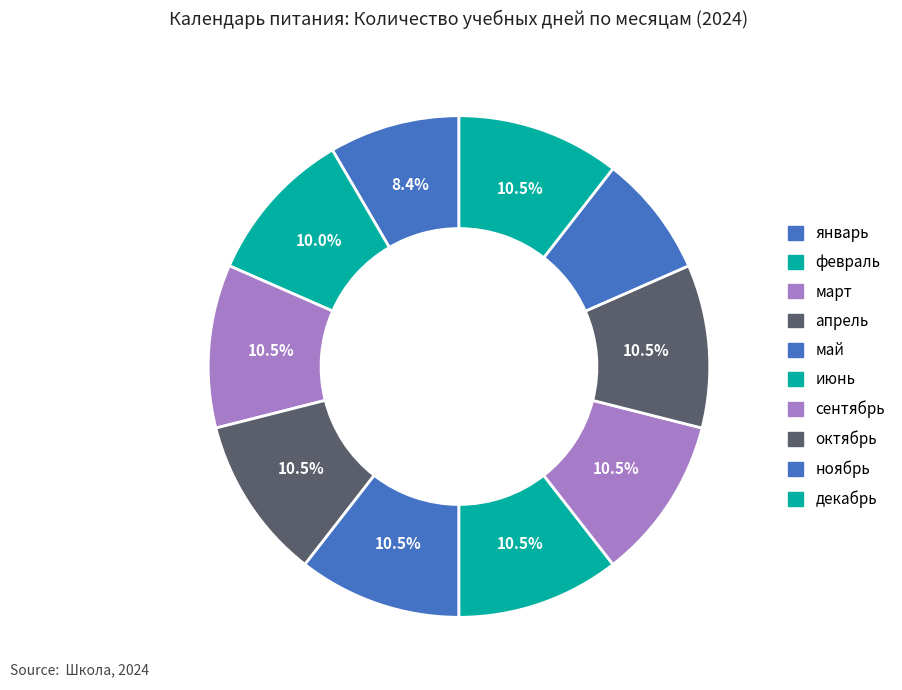

Does апрель account for over 50% of the chart?

No